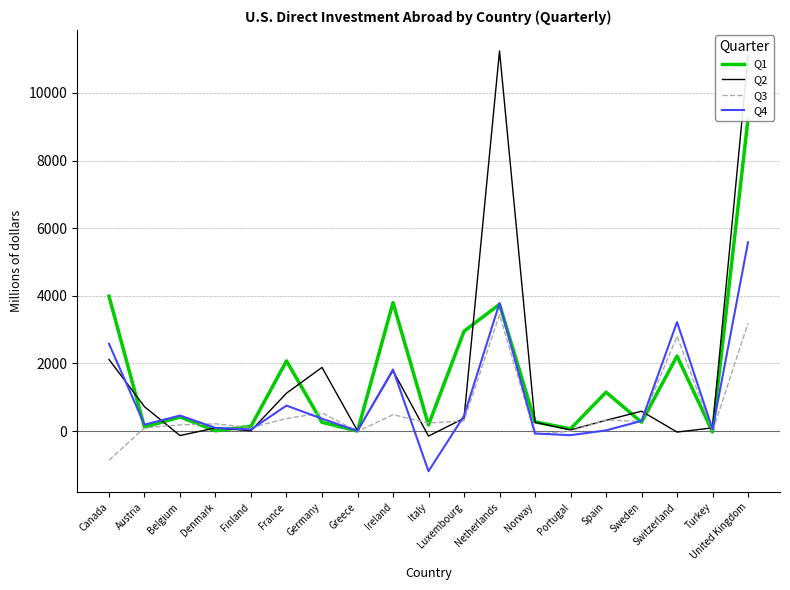

Does the chart have visible grid lines?

Yes